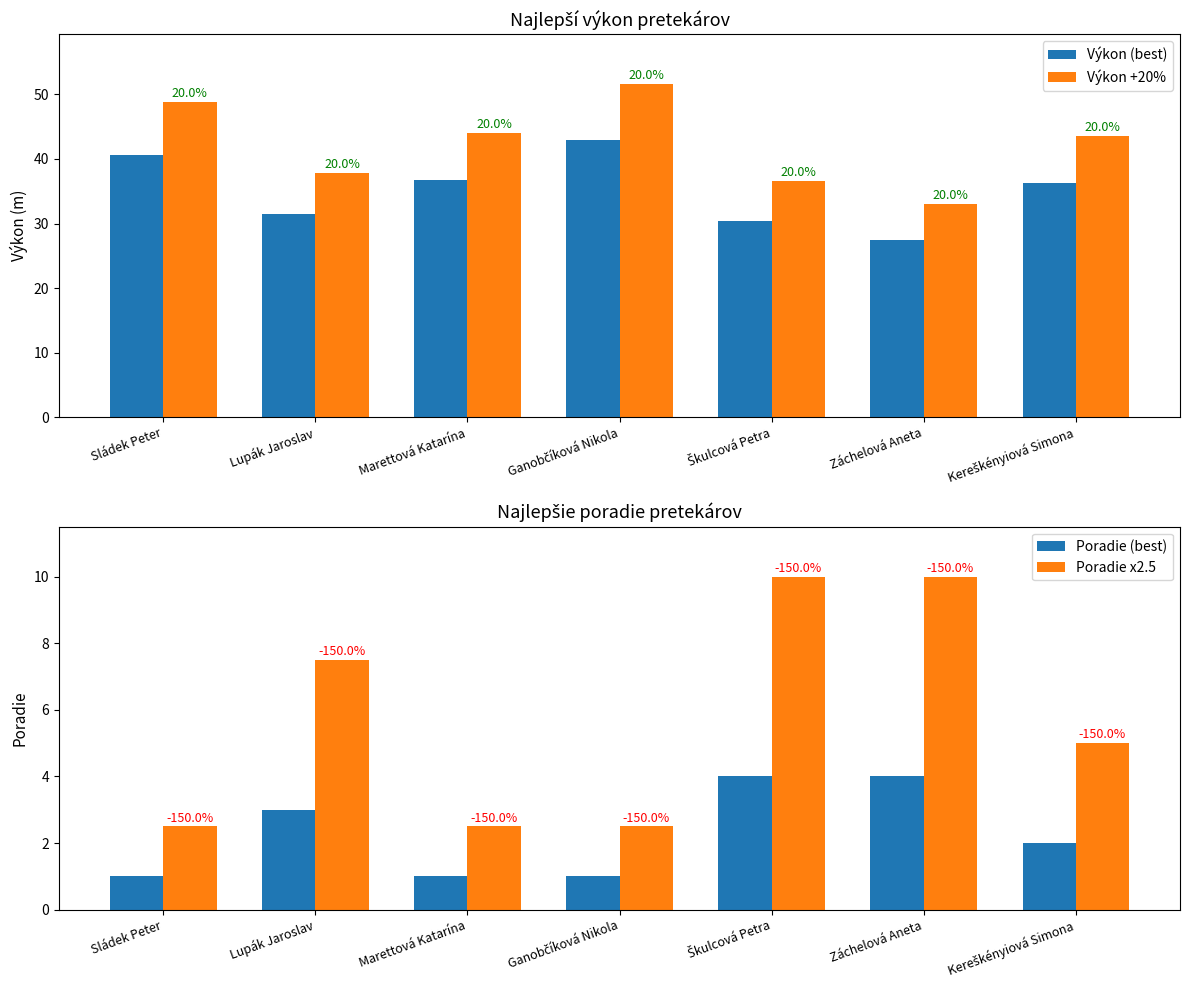

What is the highest value of the Výkon +20% series?

51.6